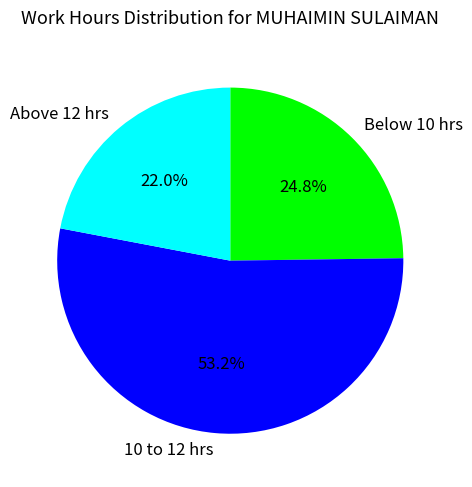

Between 10 to 12 hrs and Above 12 hrs, which is larger?

10 to 12 hrs